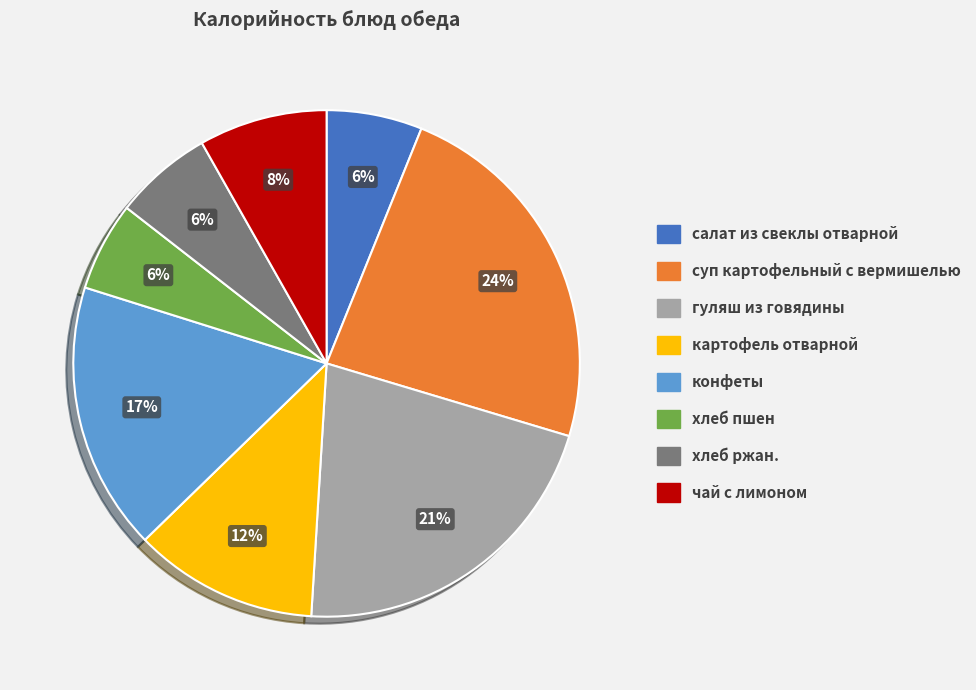

True or false: картофель отварной accounts for 1% of the total.

False